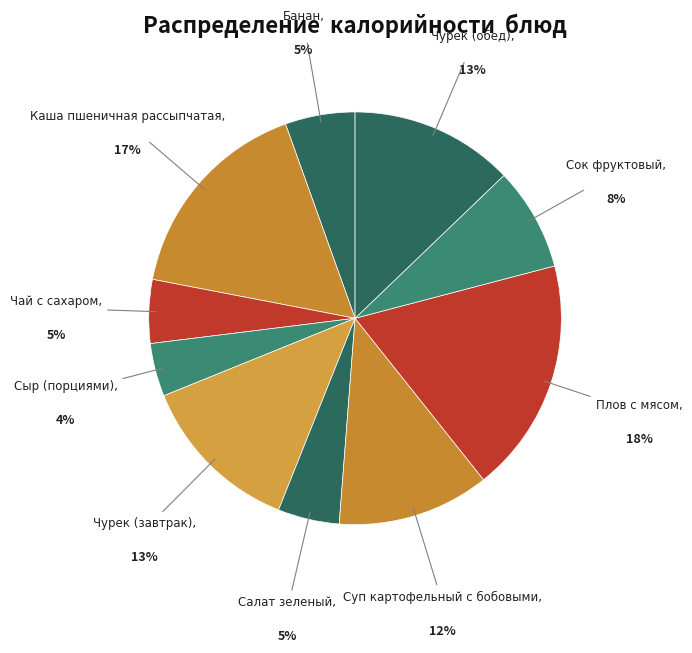

Which category has the biggest portion of the pie?

Плов с мясом